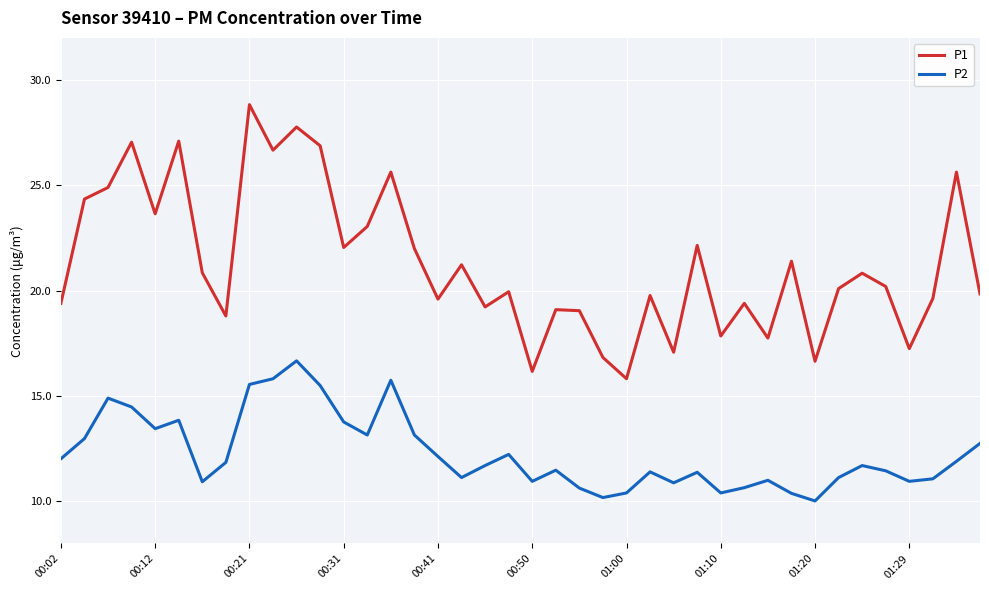

Which series has the widest spread of values?

P1